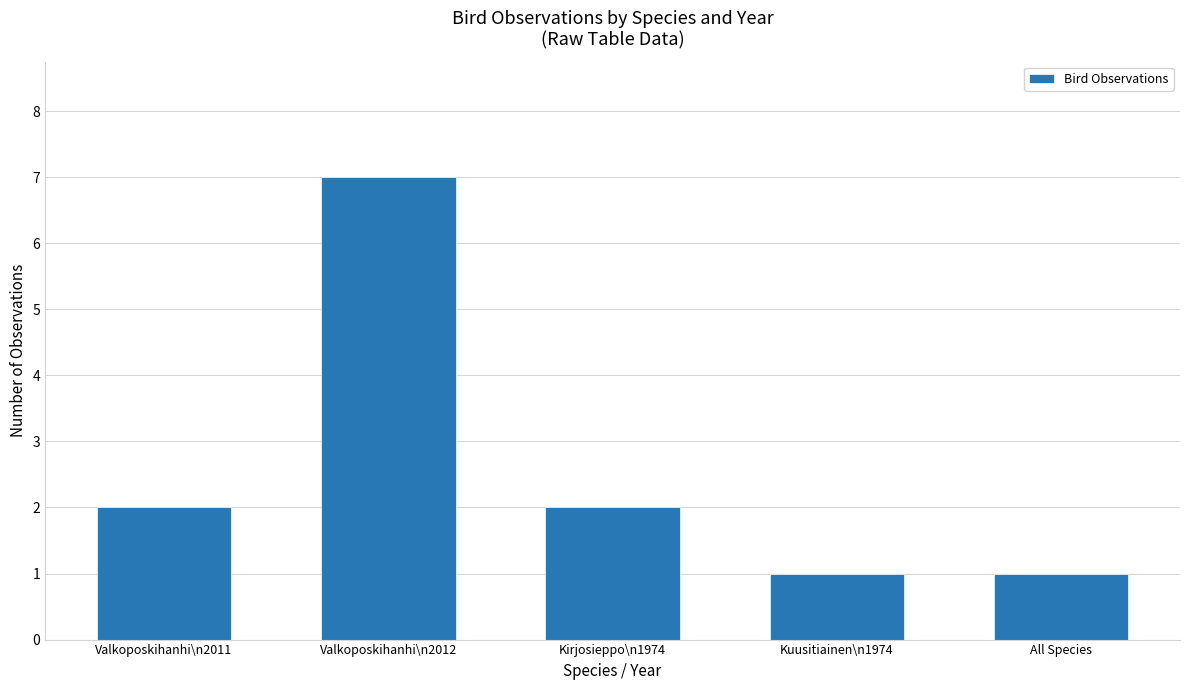

The chart shows a value of 2 at Kirjosieppo\n1974. True or false?

True